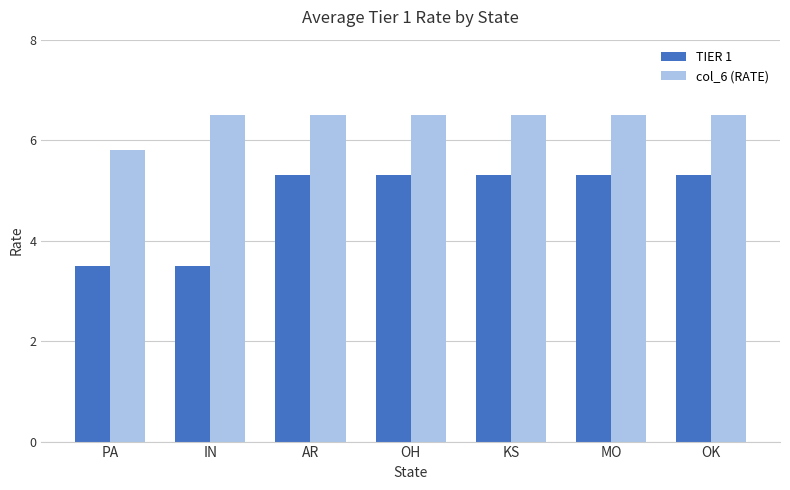

At OK, list the series in order from largest to smallest.

col_6 (RATE), TIER 1